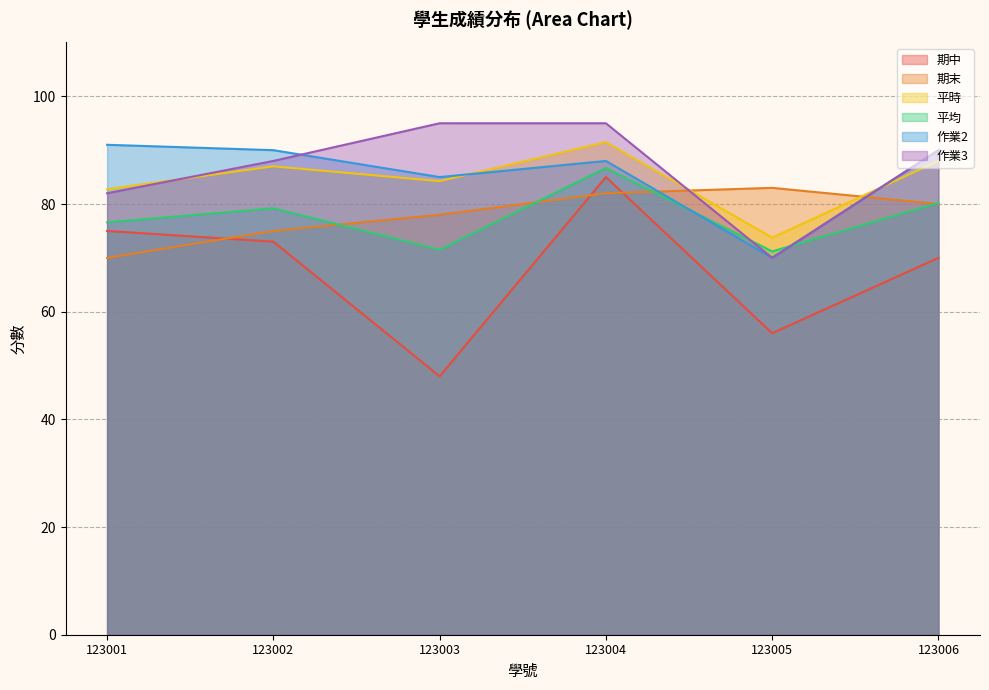

The 平時 series shows 20.8 at 123005. True or false?

False